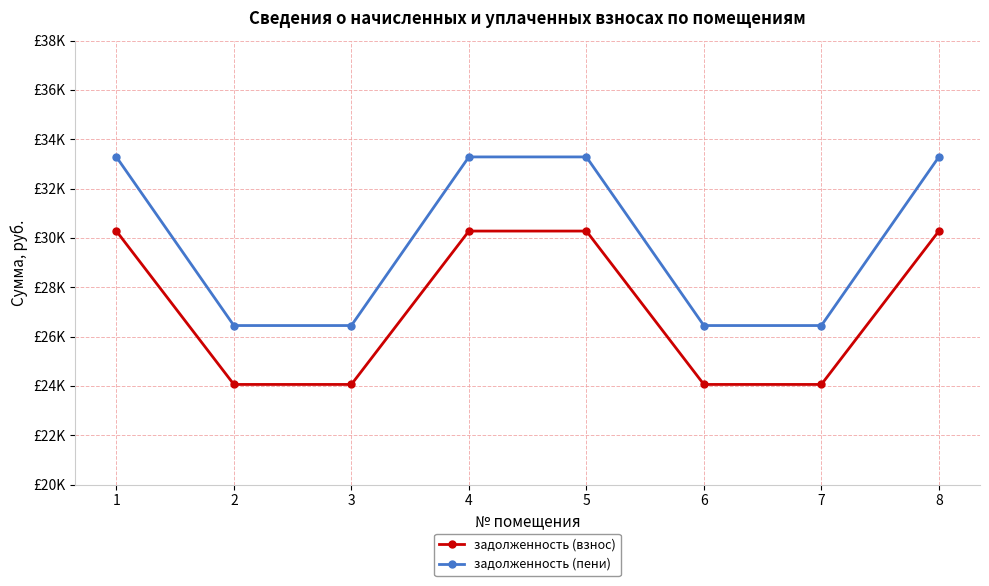

Does the chart have visible grid lines?

Yes